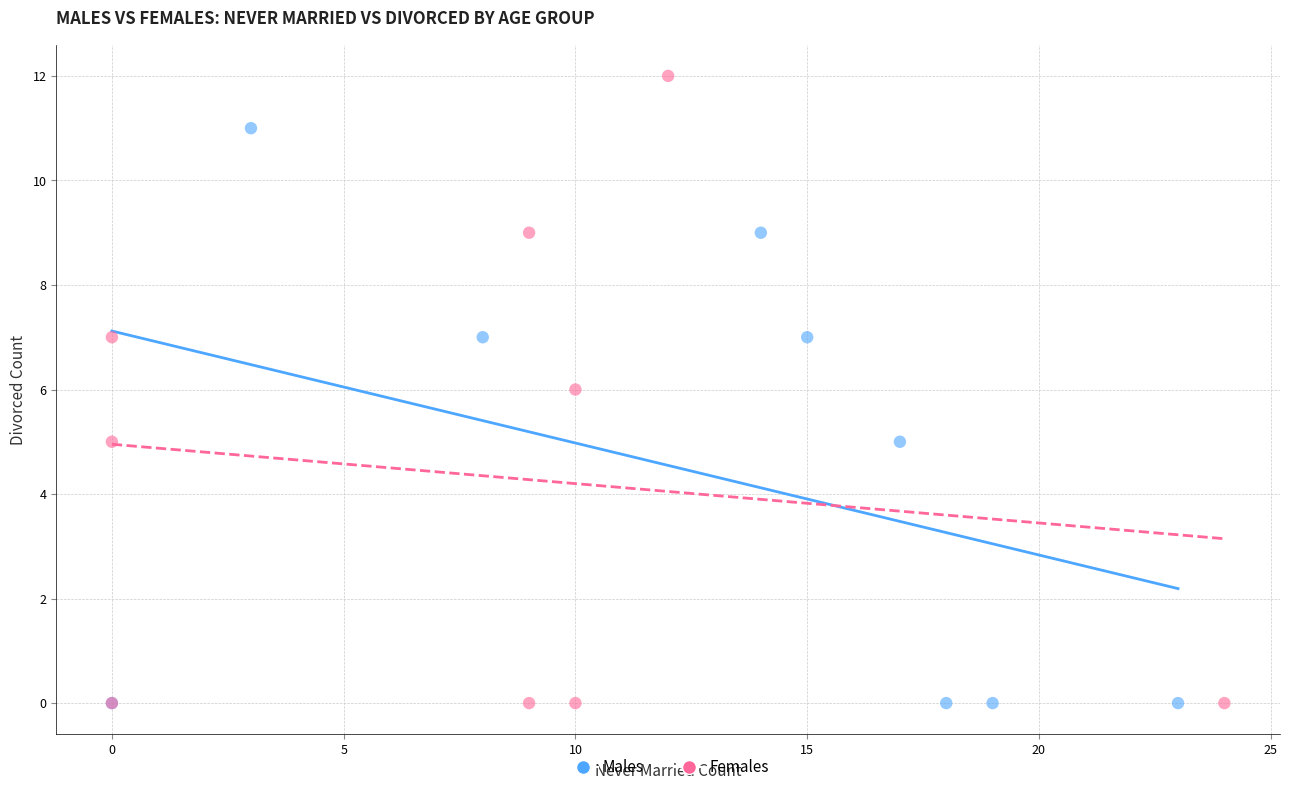

Which series has the largest Y range (max minus min)?

Females